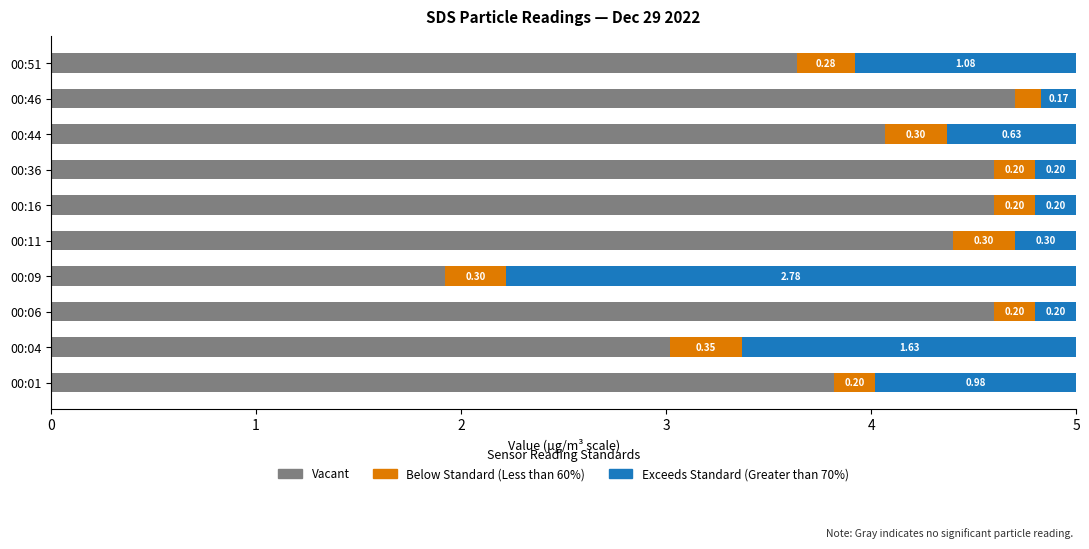

What is the total value across all series at 00:44?

5.0